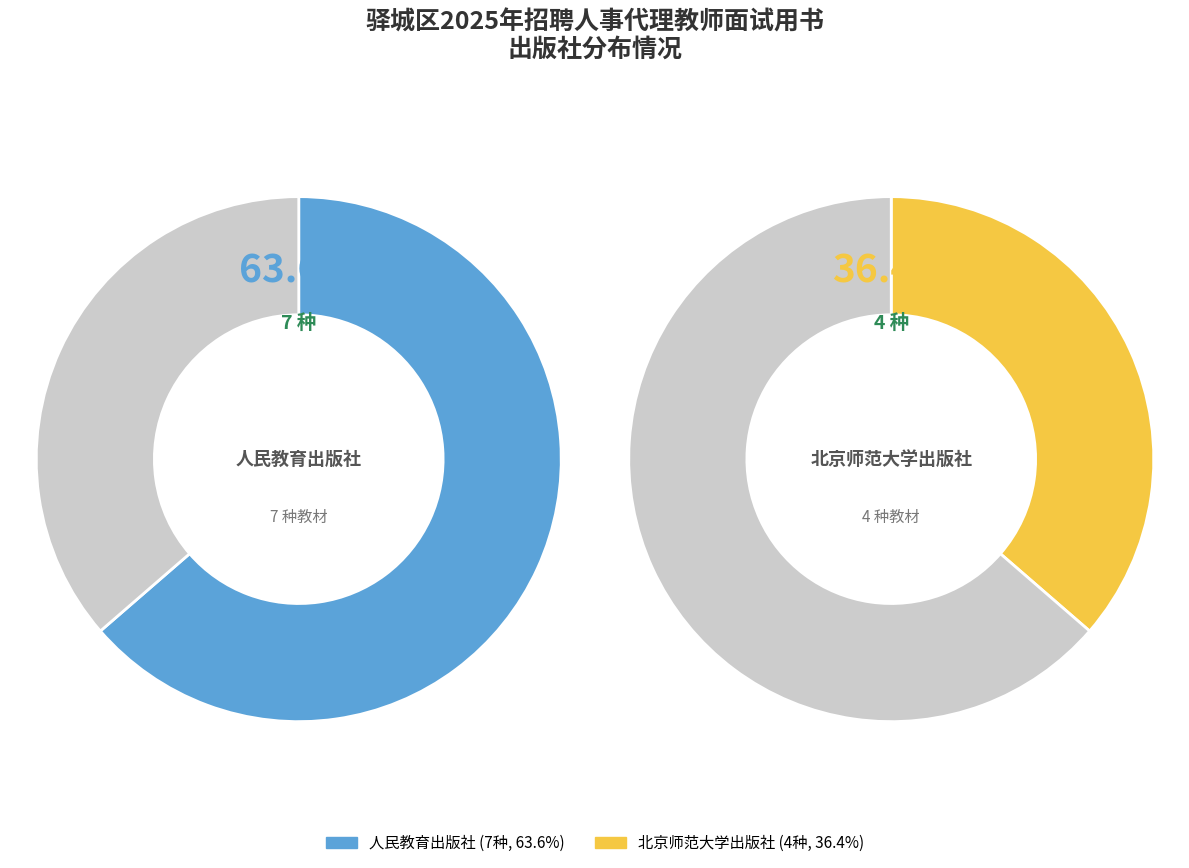

Count the number of slices in the pie.

2